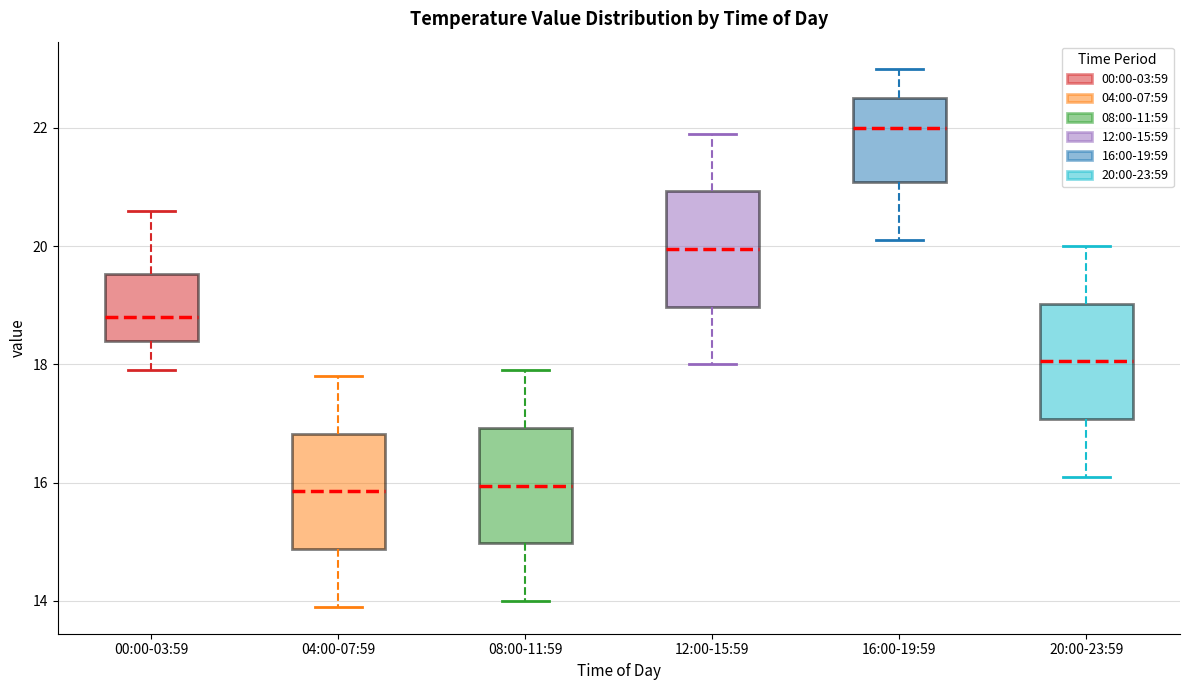

Reading left to right, transcribe this box plot: for each box, give where its median line is, the range the box spans, and where its two whiskers end, as read against the y-axis. The values are not printed on the chart, so give them approximately, as read against the axis.

00:00-03:59: median 18.8, box 18.4 to 19.6, whiskers 18.0 to 20.6
04:00-07:59: median 15.8, box 14.8 to 16.8, whiskers 14.0 to 17.8
08:00-11:59: median 16.0, box 15.0 to 17.0, whiskers 14.0 to 18.0
12:00-15:59: median 20.0, box 19.0 to 21.0, whiskers 18.0 to 22.0
16:00-19:59: median 22.0, box 21.0 to 22.6, whiskers 20.2 to 23.0
20:00-23:59: median 18.0, box 17.0 to 19.0, whiskers 16.2 to 20.0